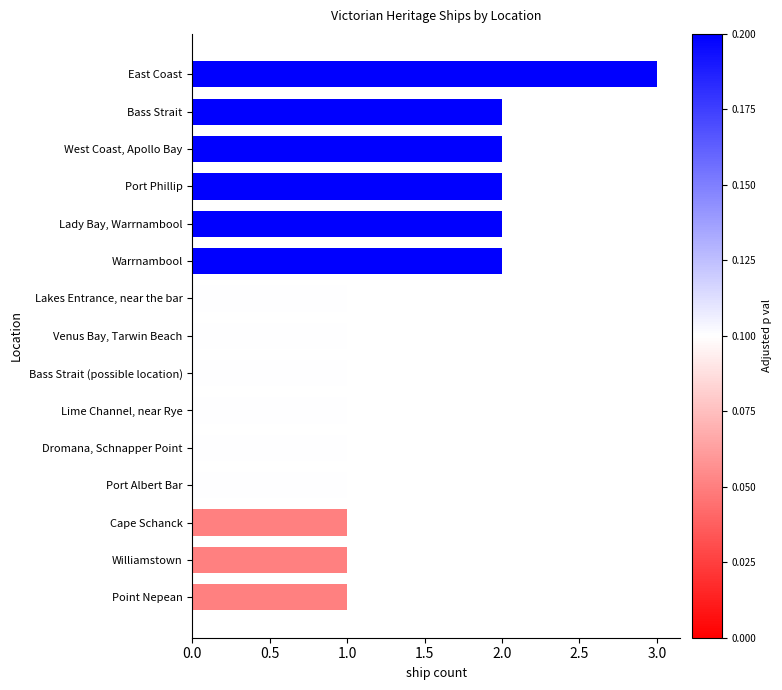

Are the bars horizontal?

Yes